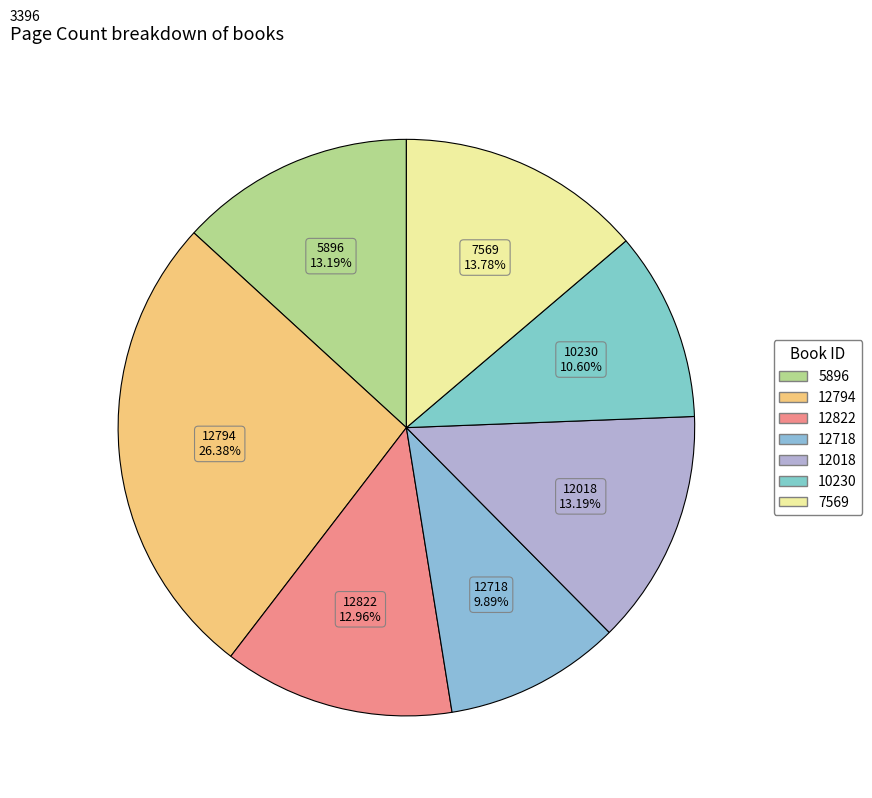

What is the total percentage of 12718 and 5896?

23.1%